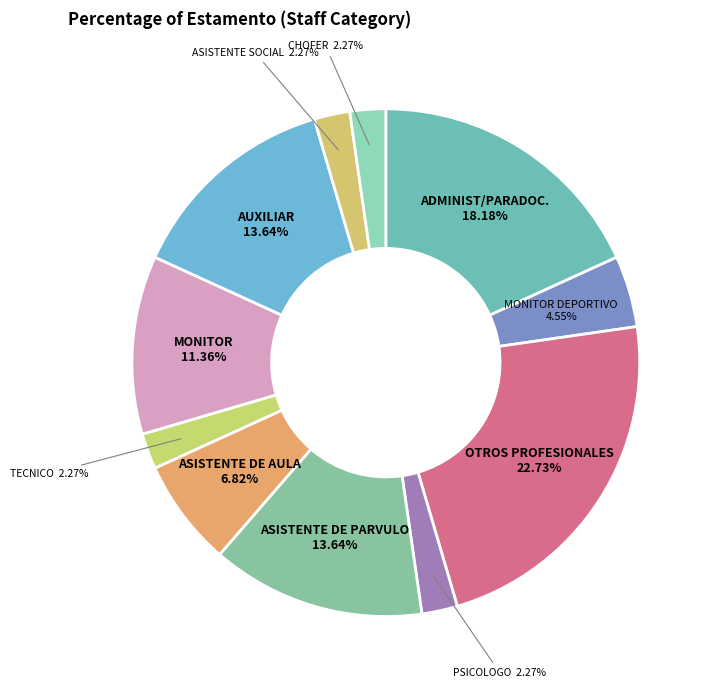

Is there a majority slice in this chart?

No